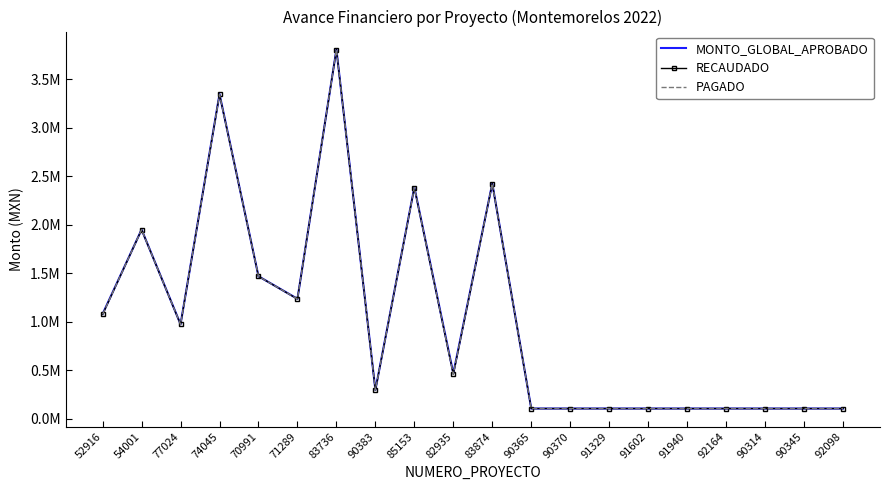

What position from the right is 92098?

1